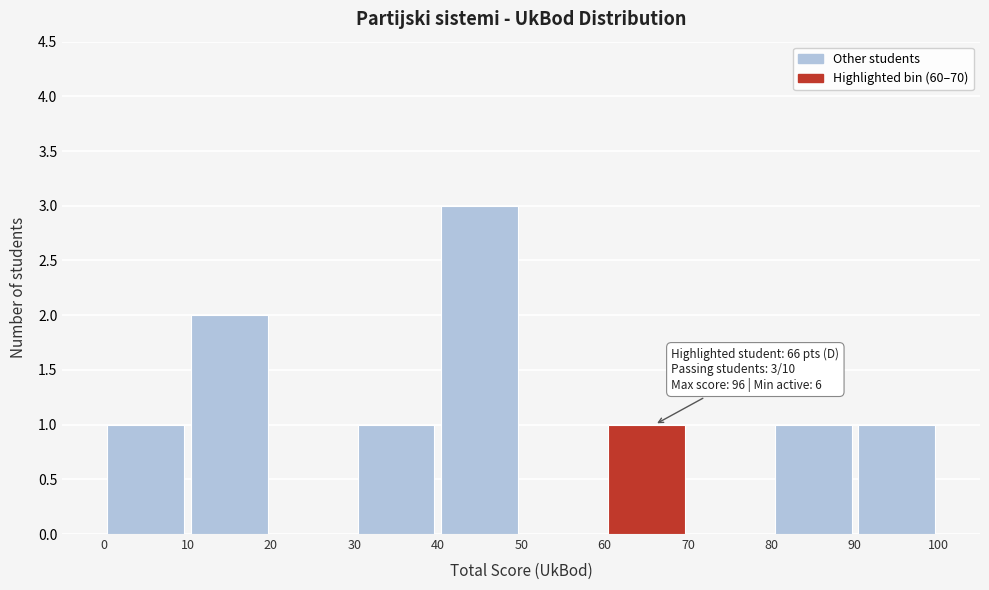

Which range on the x-axis has the tallest bar?

40 to 50